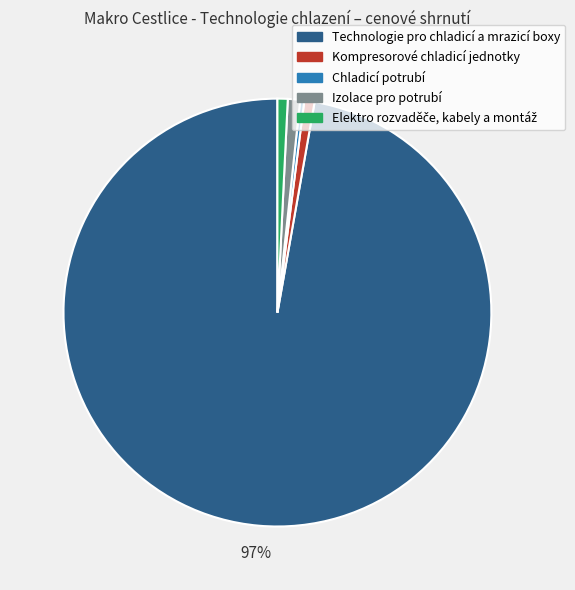

To the nearest percent, what is the average slice percentage?

20%